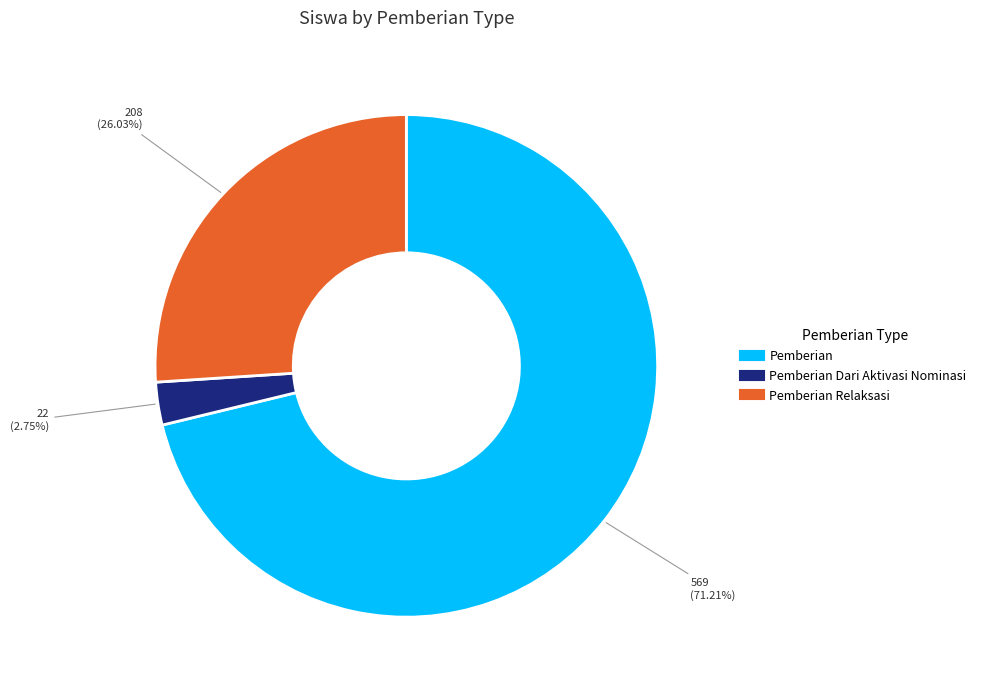

Is there a majority slice in this chart?

Yes